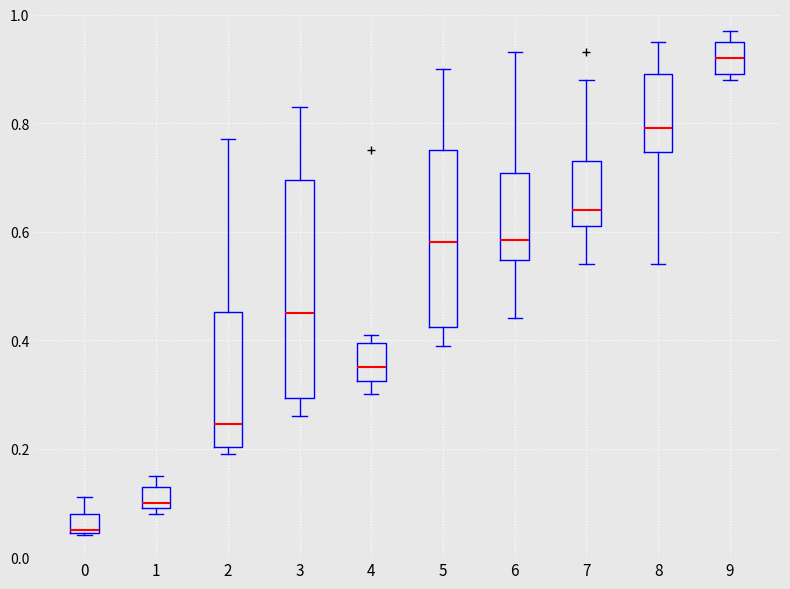

Reading left to right, read every box against the y-axis: the position of its median line, the range the box covers, and the ends of its whiskers. The values are not printed on the chart, so give them approximately, as read against the axis.

0: median 0.06, box 0.04 to 0.08, whiskers 0.04 to 0.12
1: median 0.10 (just above the box's lower edge), box 0.10 to 0.14, whiskers 0.08 to 0.16
2: median 0.24, box 0.20 to 0.46, whiskers 0.20 (just below the box's lower edge) to 0.78
3: median 0.46, box 0.30 to 0.70, whiskers 0.26 to 0.84
4: median 0.36, box 0.32 to 0.40, whiskers 0.30 to 0.42
5: median 0.58, box 0.42 to 0.76, whiskers 0.40 to 0.90
6: median 0.58, box 0.54 to 0.70, whiskers 0.44 to 0.94
7: median 0.64, box 0.62 to 0.74, whiskers 0.54 to 0.88
8: median 0.80, box 0.74 to 0.90, whiskers 0.54 to 0.96
9: median 0.92, box 0.90 to 0.96, whiskers 0.88 to 0.98